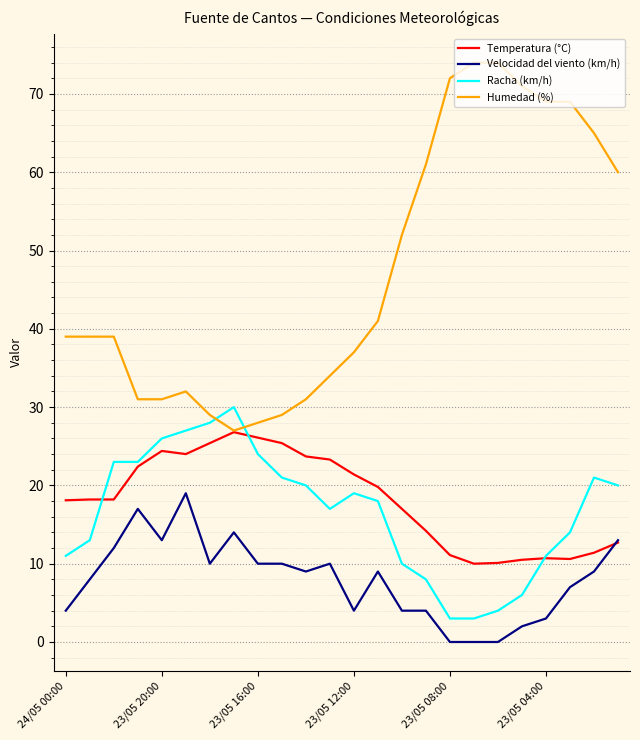

Which series has the largest total across all categories?

Humedad (%)